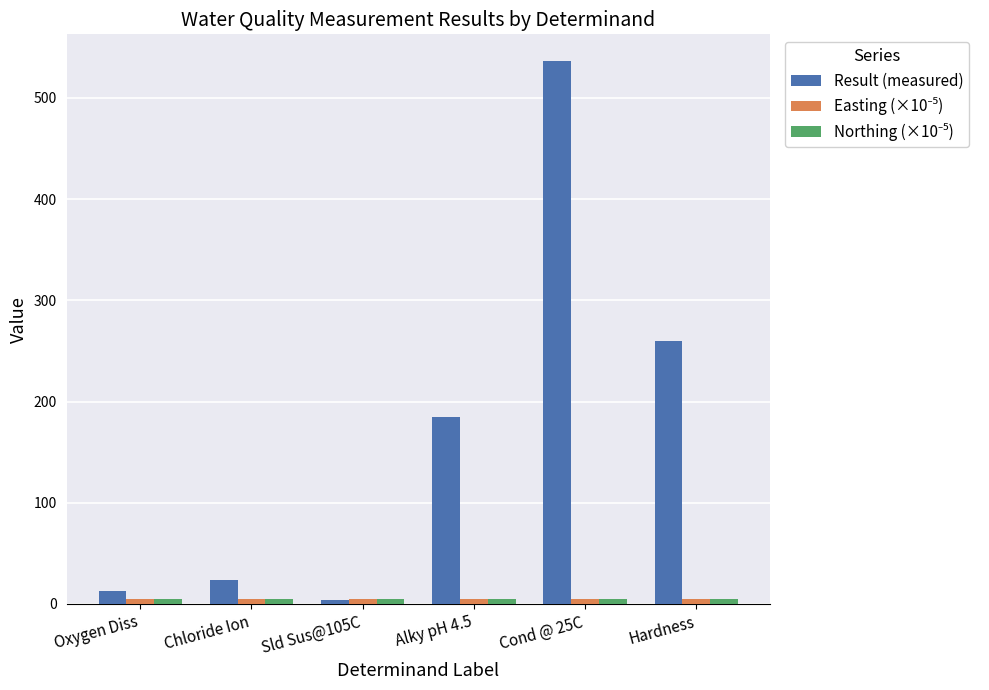

Which category has the highest value across all series?

Cond @ 25C